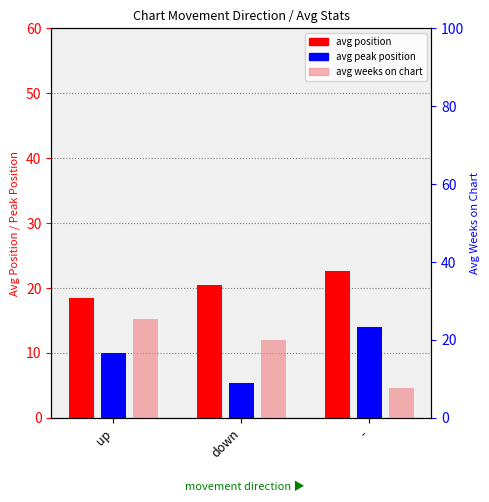

Is it true that avg position equals 11.9 at -?

False